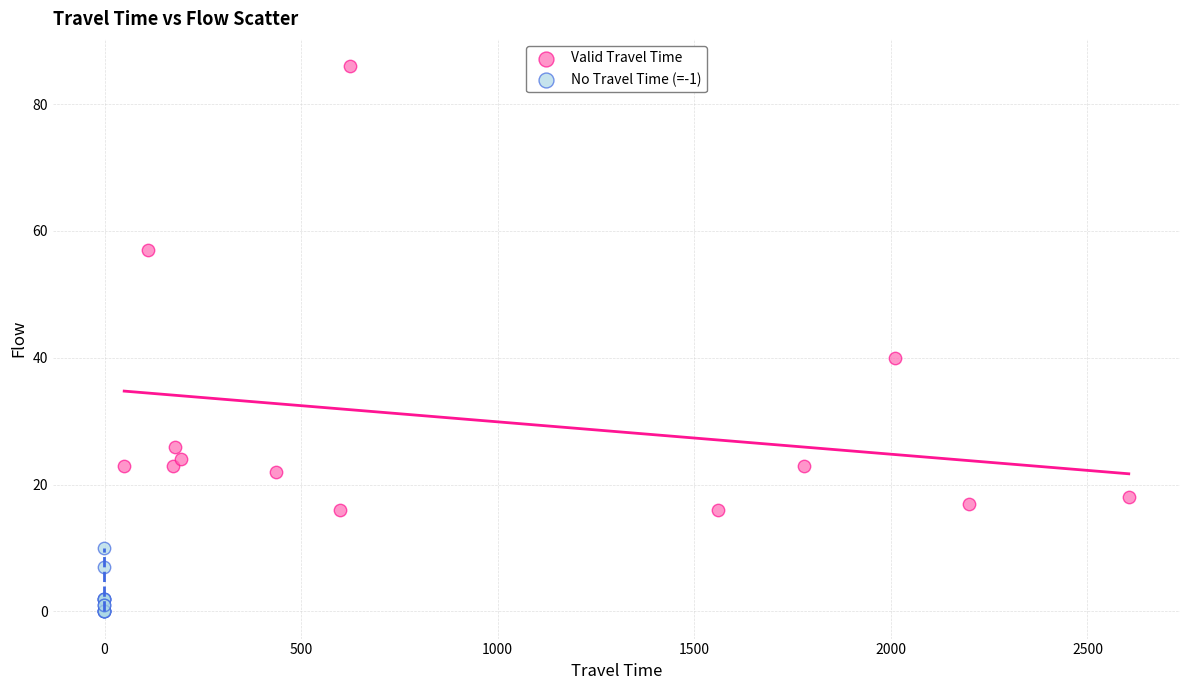

Which series reaches the maximum Y coordinate?

Valid Travel Time